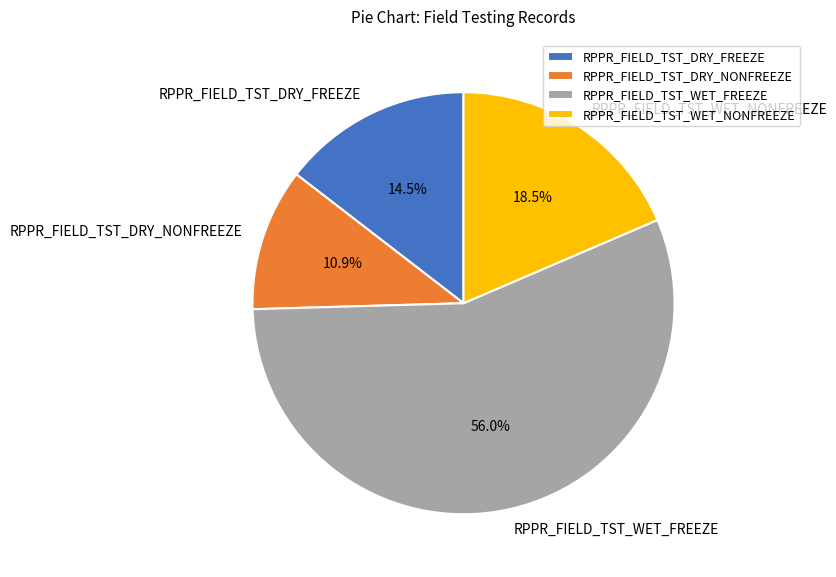

Which category has the smallest portion of the pie?

RPPR_FIELD_TST_DRY_NONFREEZE